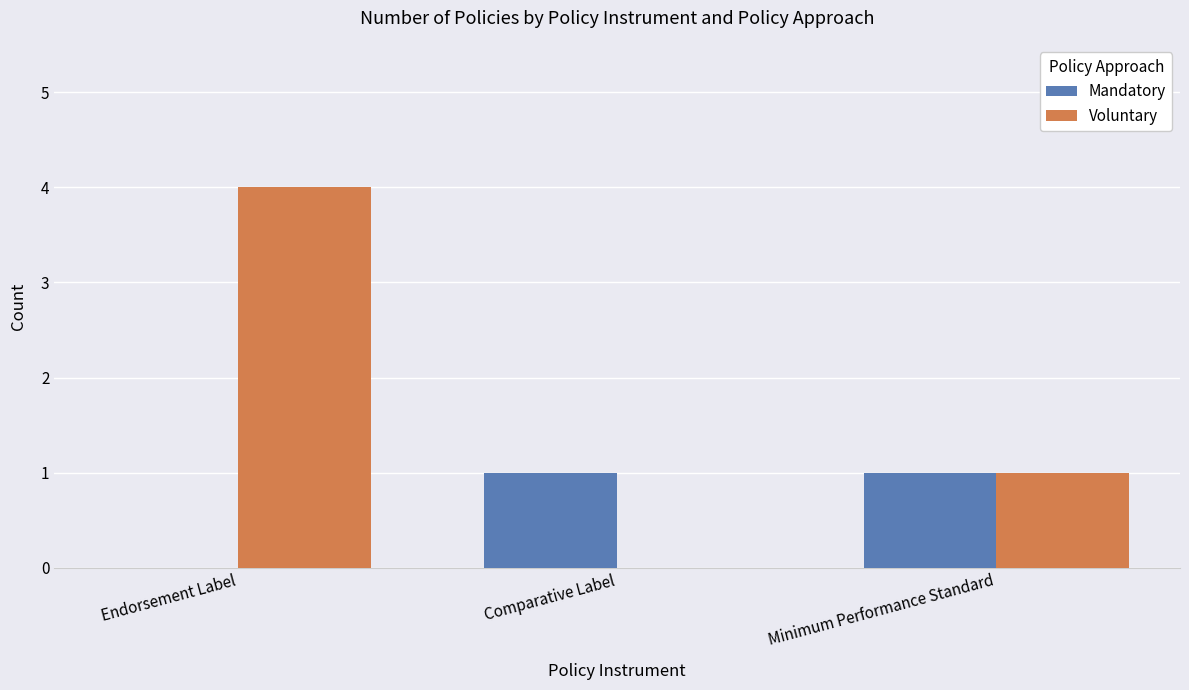

How many data points does each series have?

3